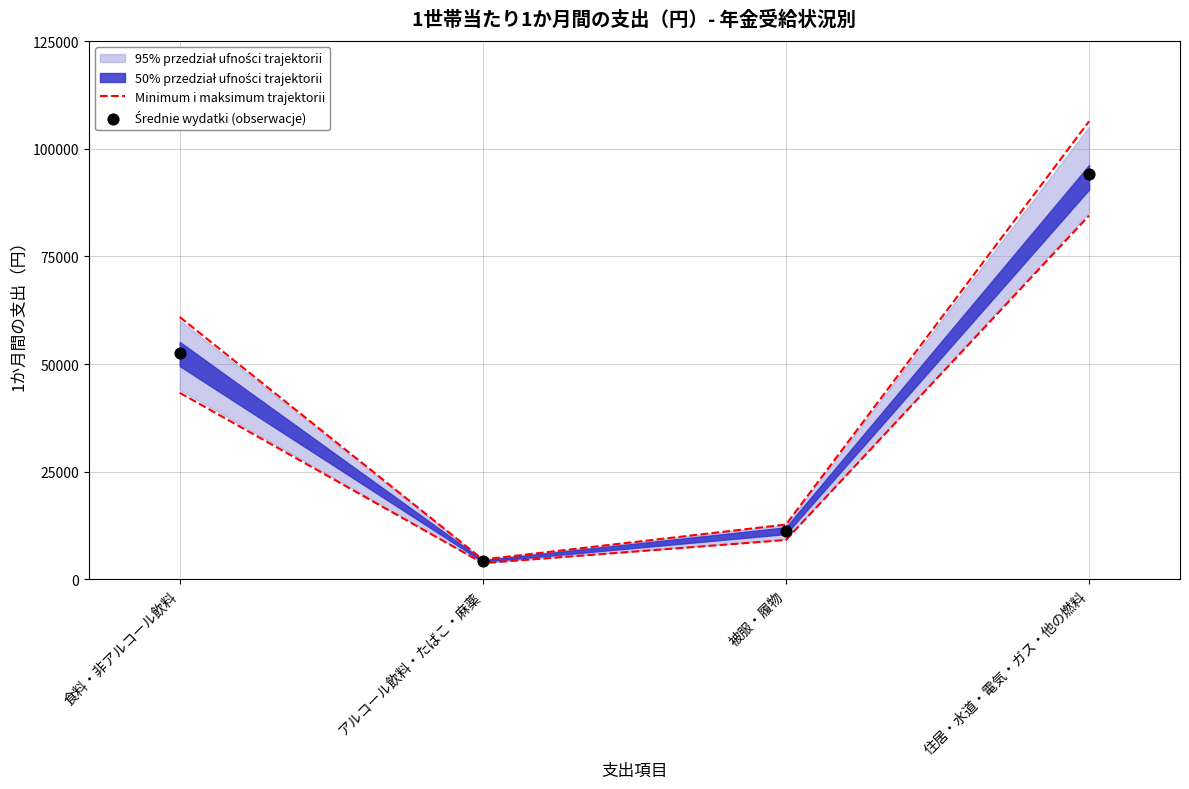

Which series contains the lowest Y value?

Minimum i maksimum trajektorii